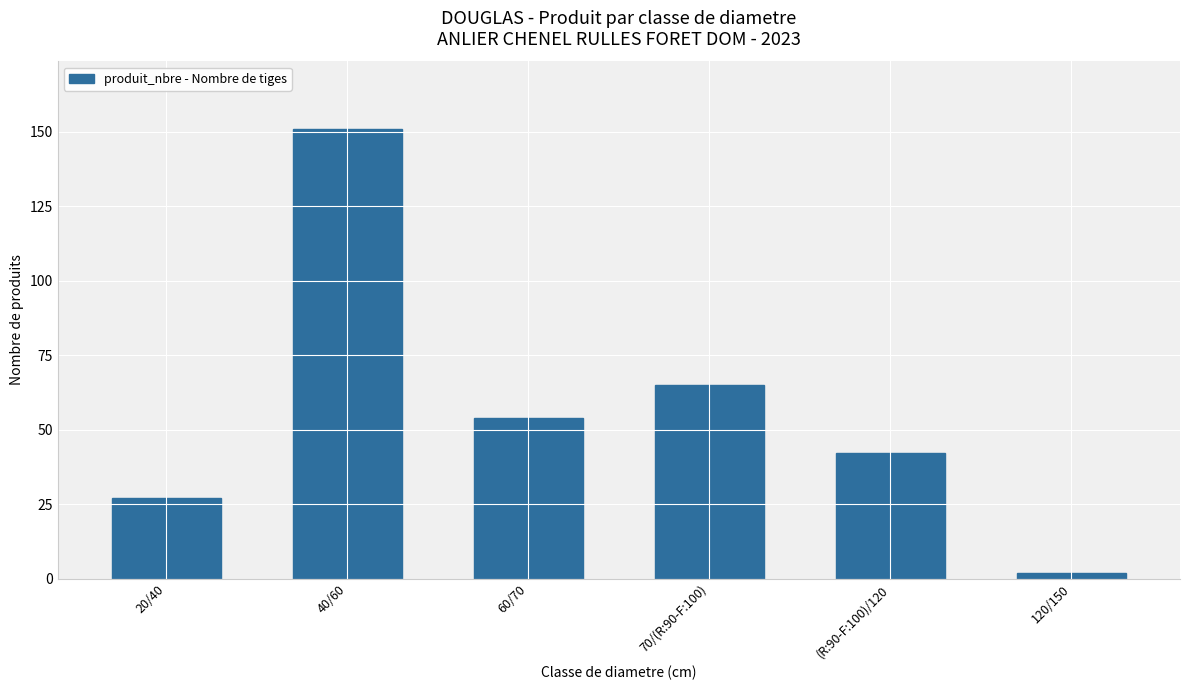

What is the label of the 2nd bar from the left?

40/60